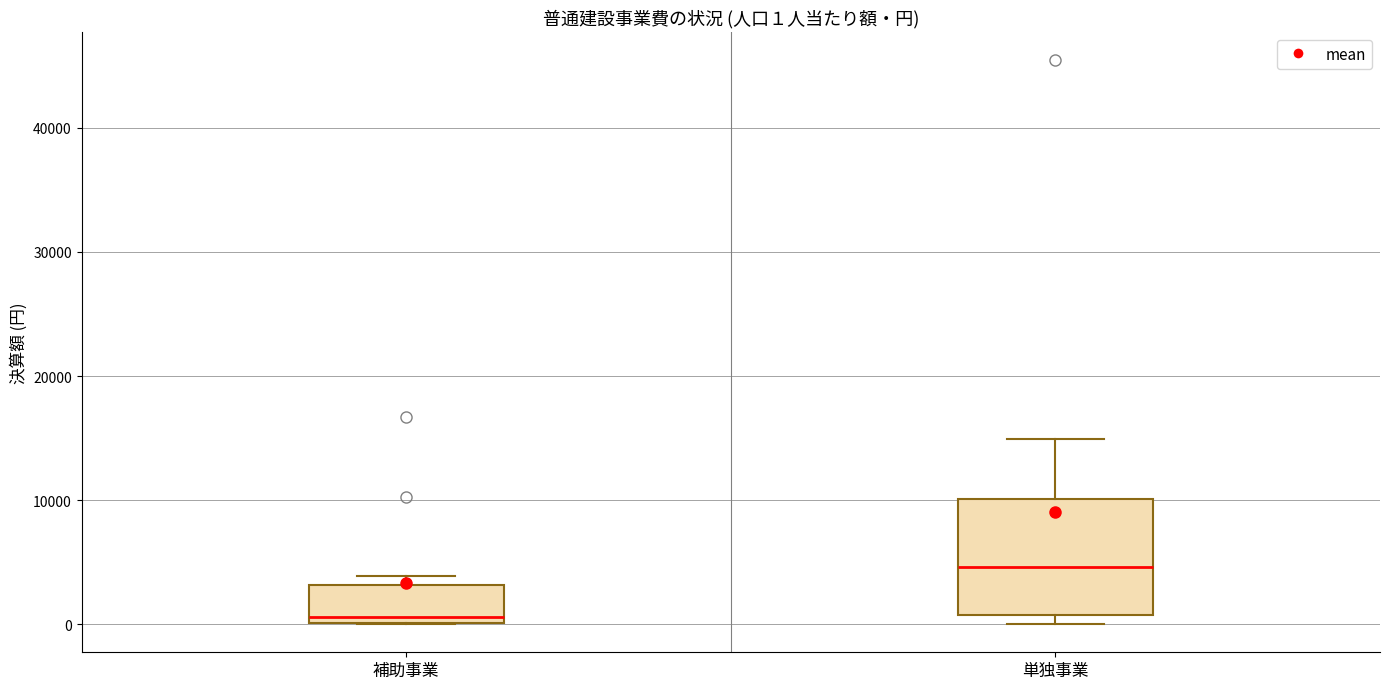

Comparing the boxes themselves (not the whiskers), which one is the tallest?

単独事業